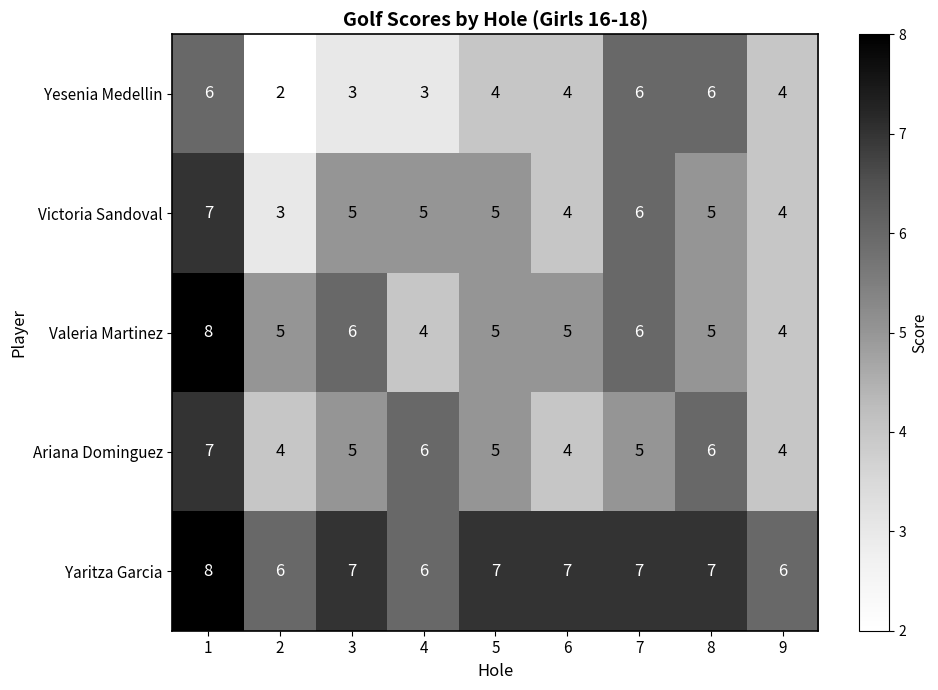

What is the difference between the highest and lowest values at 3?

4